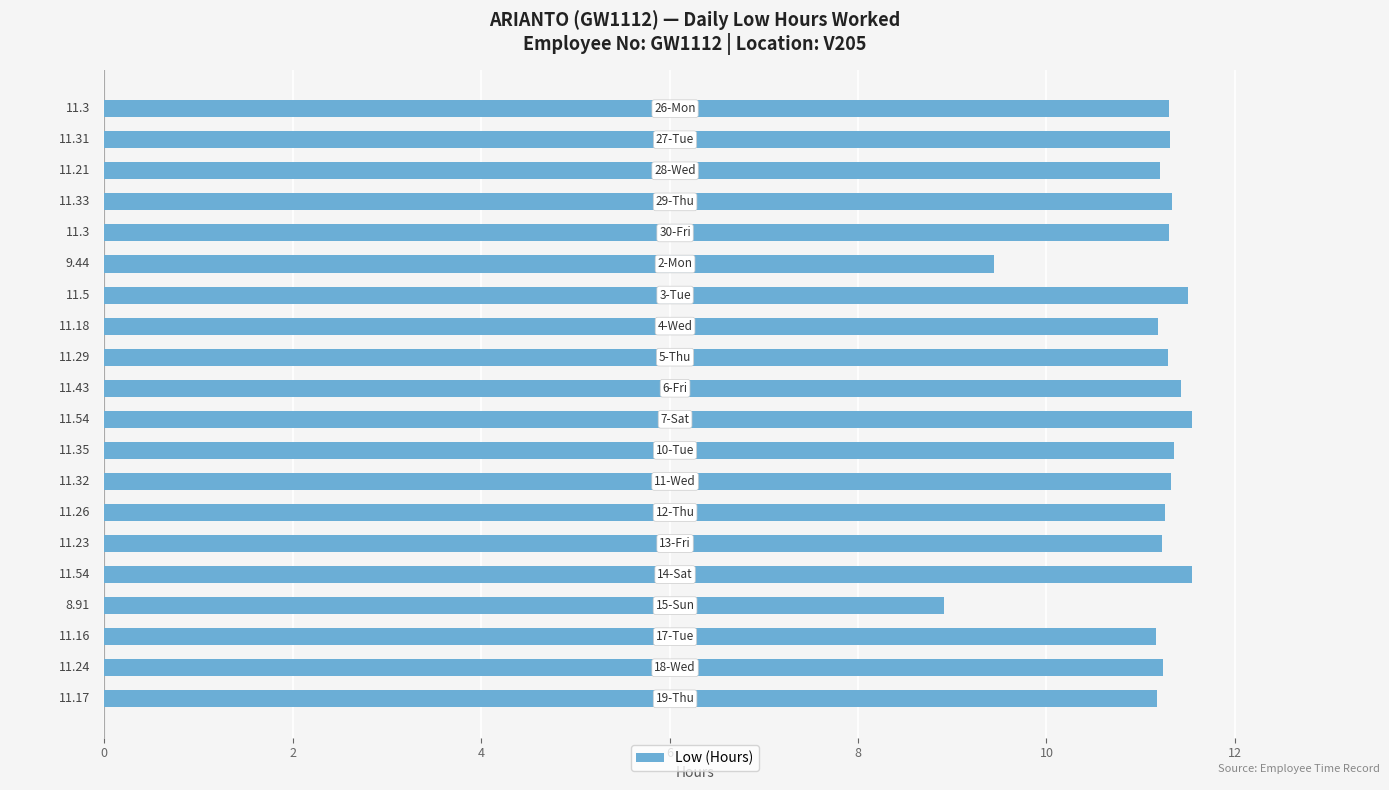

What is the difference between the maximum and minimum values?

2.6